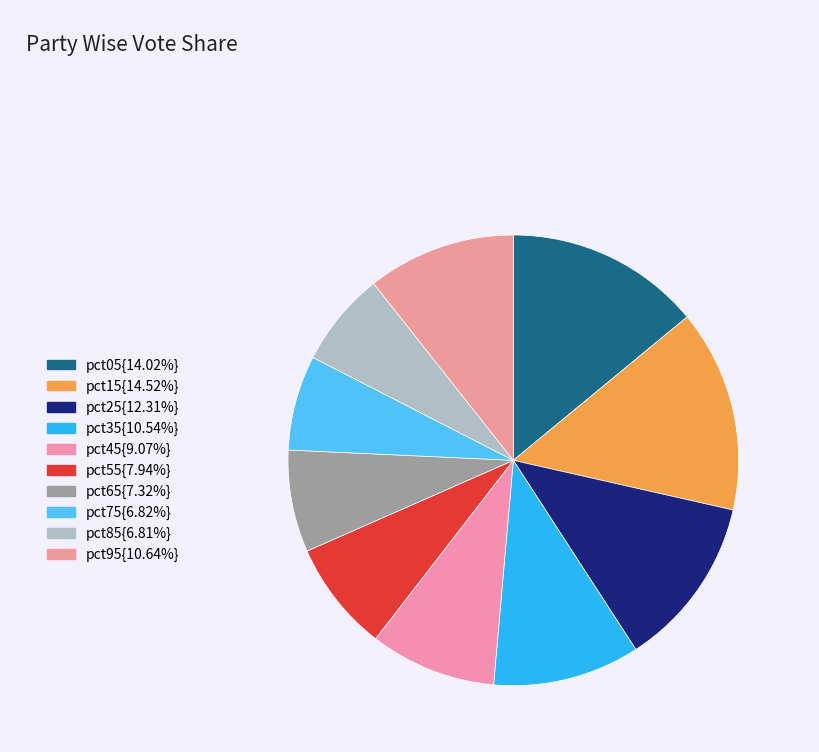

How many segments does this pie chart have?

10